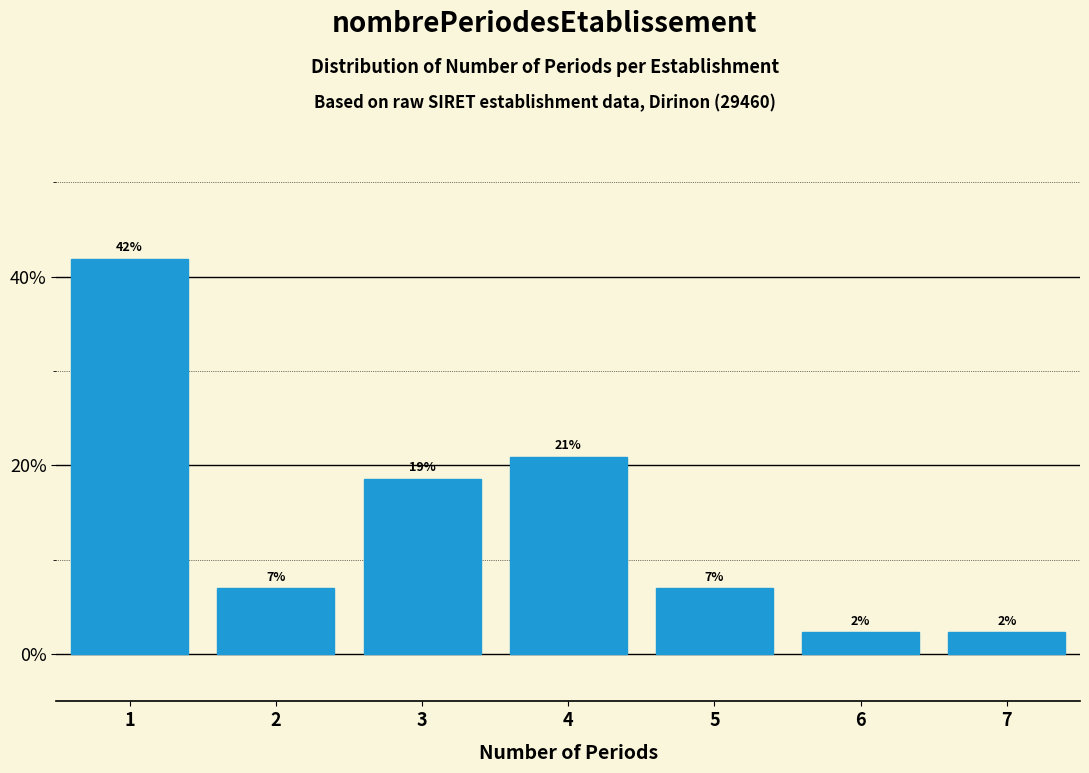

True or false: the data shows 18.6 at 3.

True